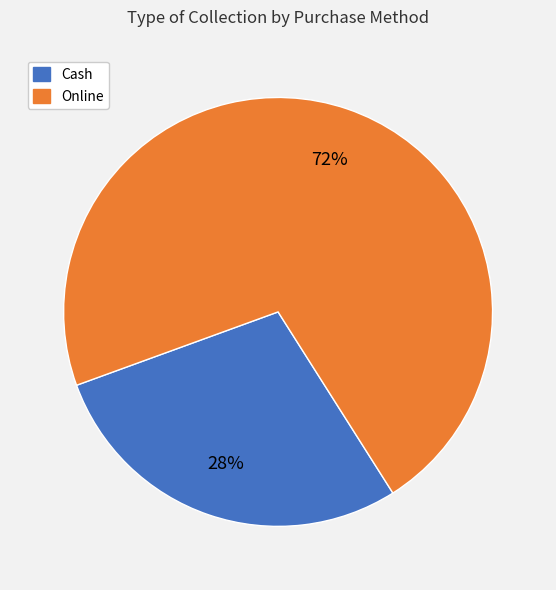

To the nearest percent, what portion does Cash represent?

28%